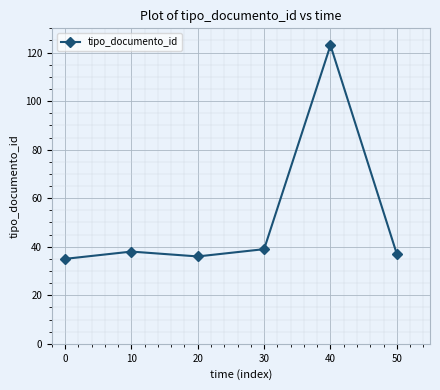

How many points are lower than both their immediate neighbors (excluding endpoints)?

1